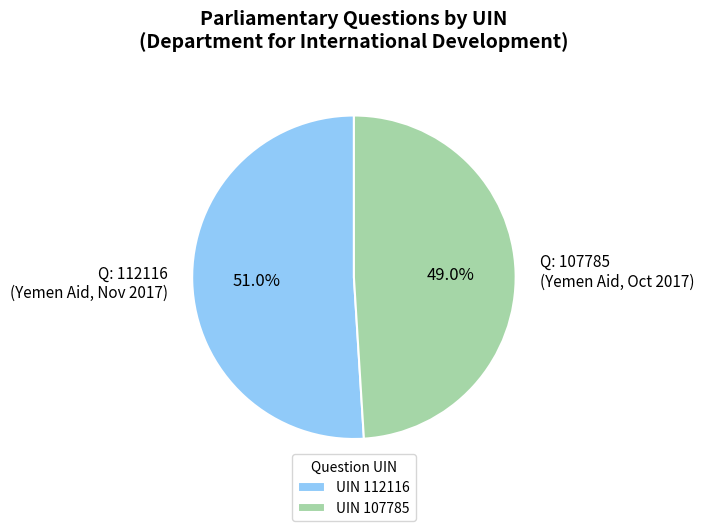

Between UIN 112116 and UIN 107785, which is larger?

UIN 112116